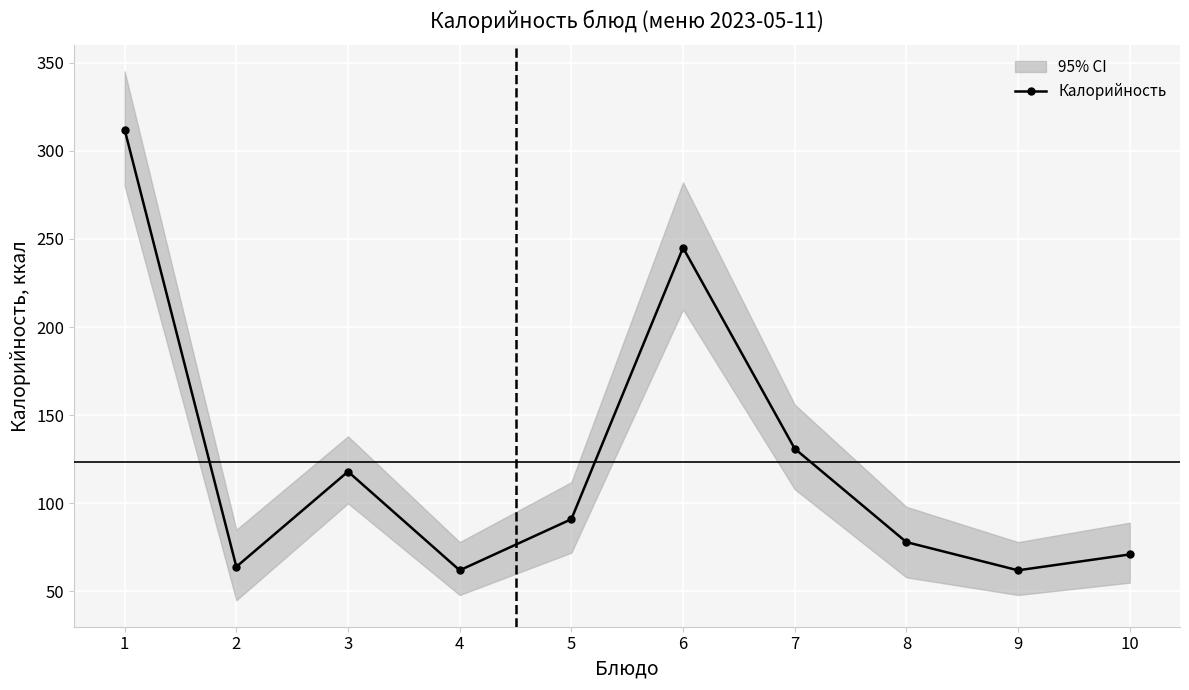

How many interior local valleys (lower than both neighbors) does the data have?

3